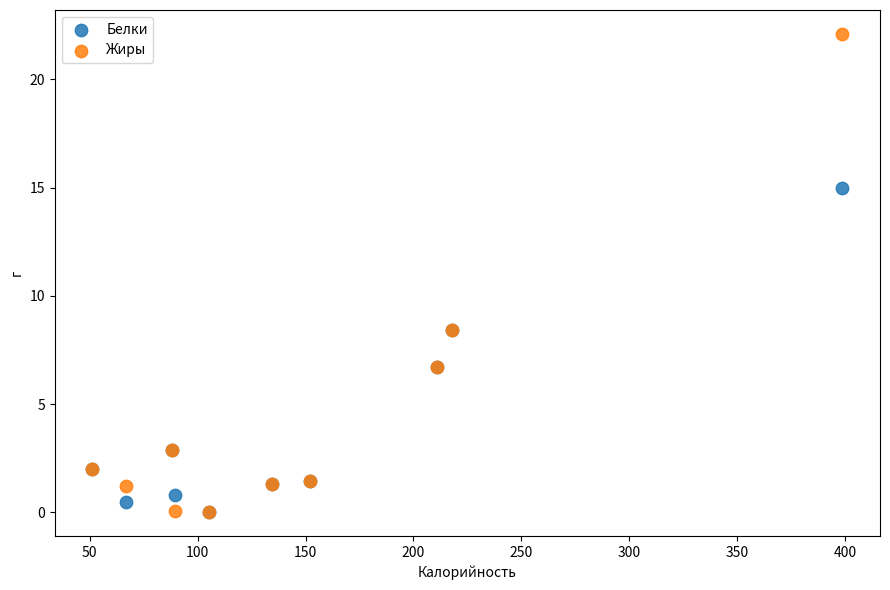

Which series has the largest Y range (max minus min)?

Жиры